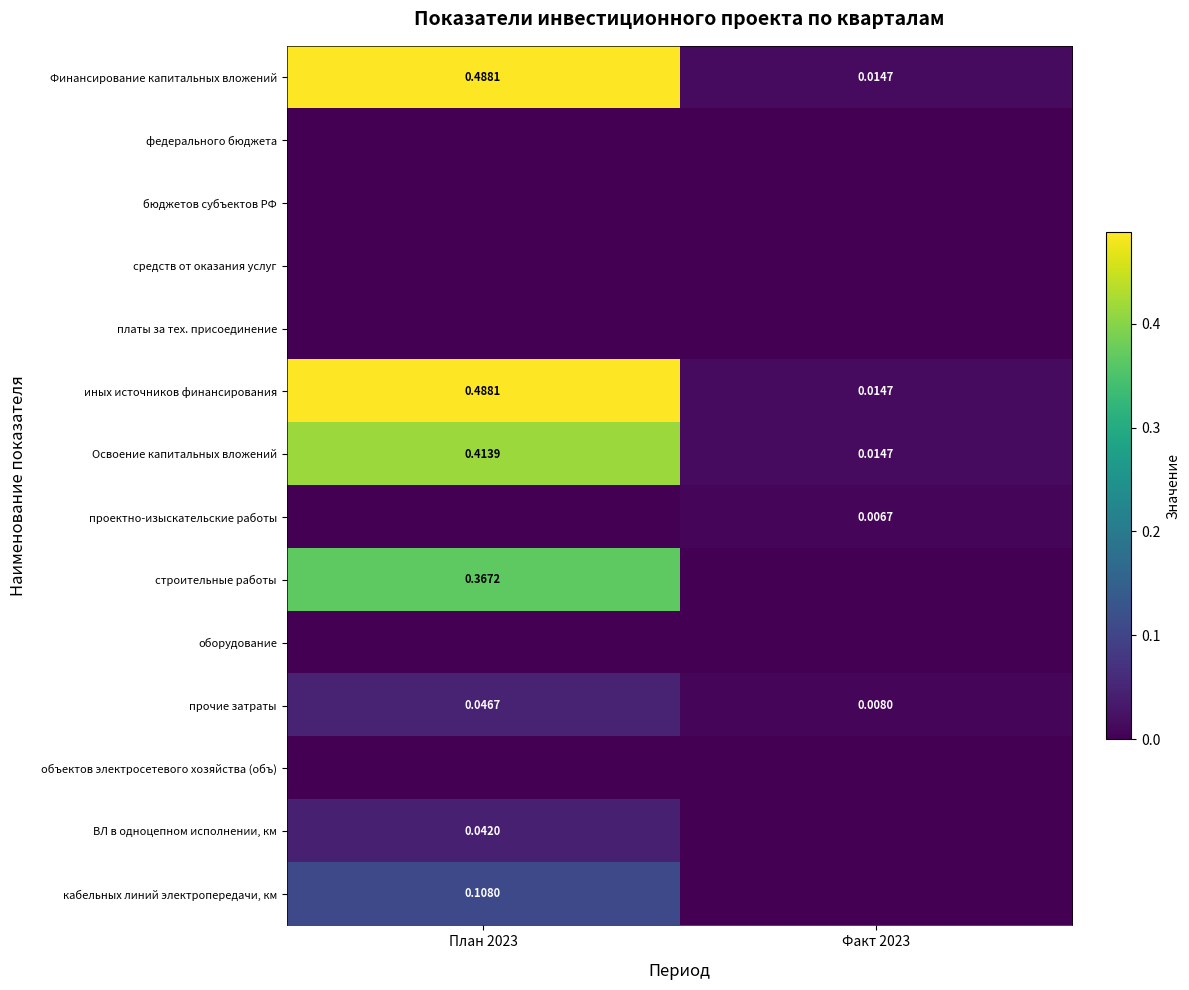

The value of проектно-изыскательские работы at Факт 2023 is 0.0. True or false?

False